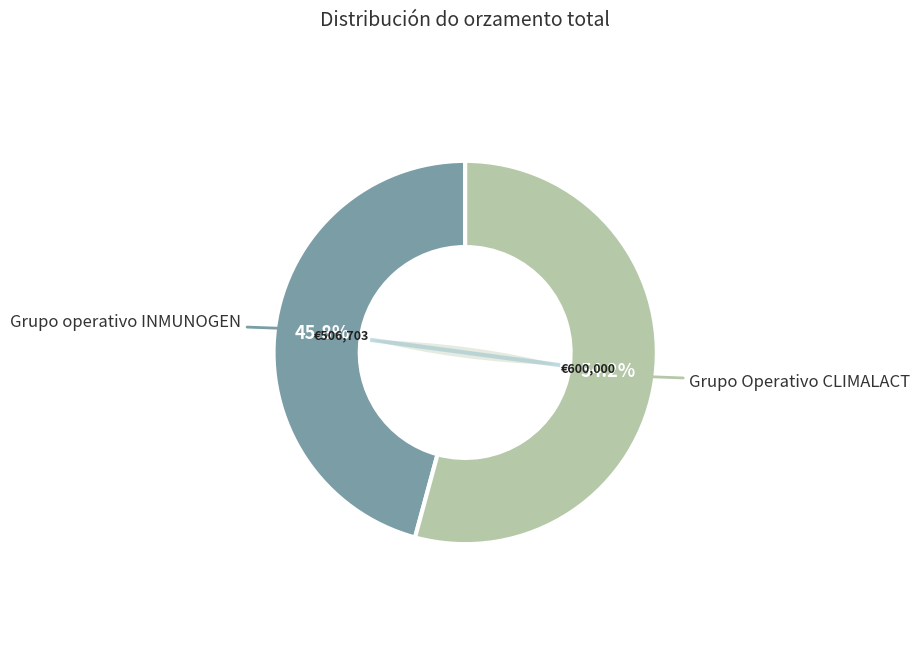

Rank the categories by value from lowest to highest.

Grupo operativo INMUNOGEN, Grupo Operativo CLIMALACT